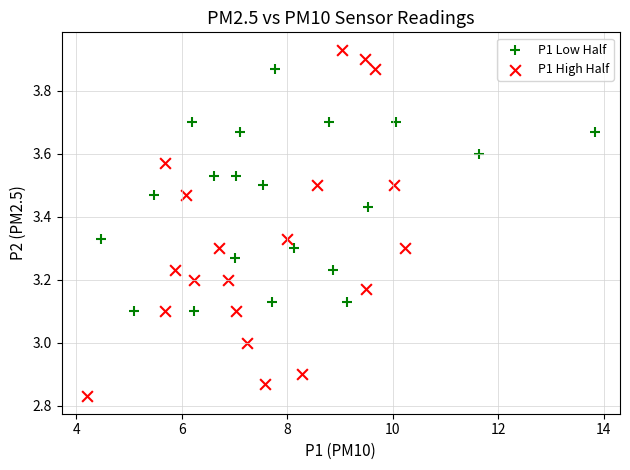

Which series reaches the minimum Y coordinate?

P1 High Half